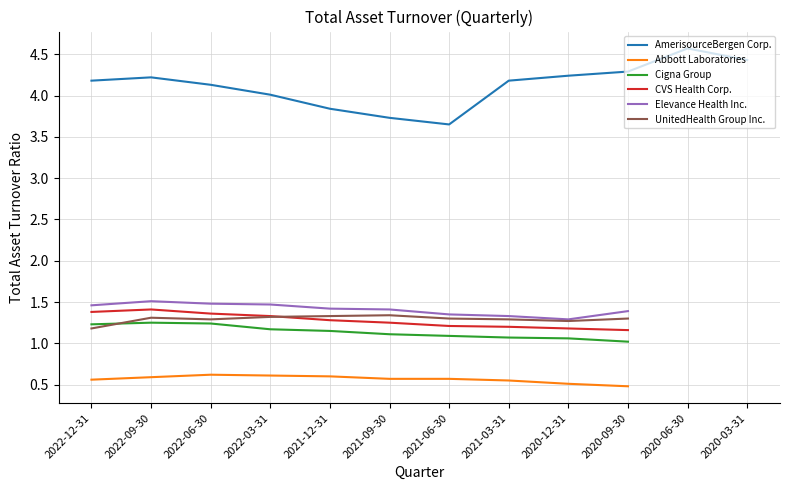

The AmerisourceBergen Corp. series shows 3.8 at 2021-12-31. True or false?

True